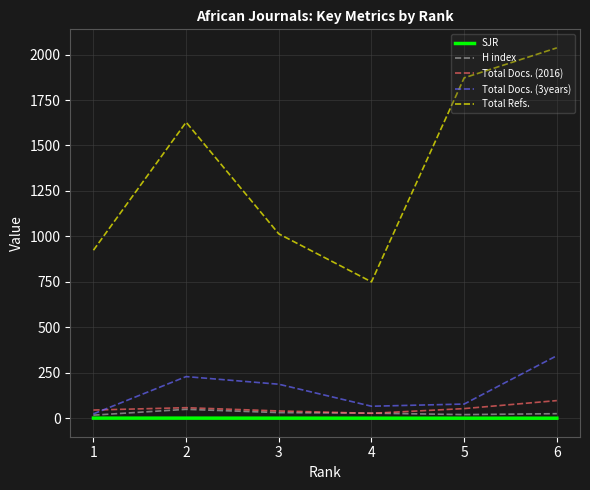

True or false: Total Refs. and Total Docs. (3years) cross at least once.

False